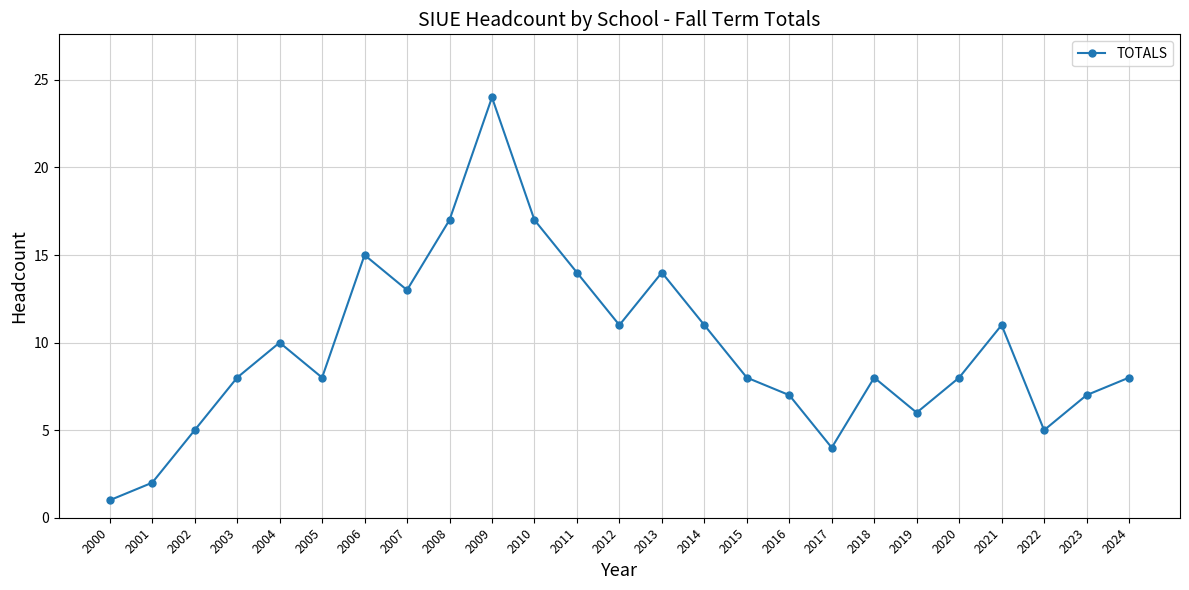

True or false: the data shows 11 at 2012.

True